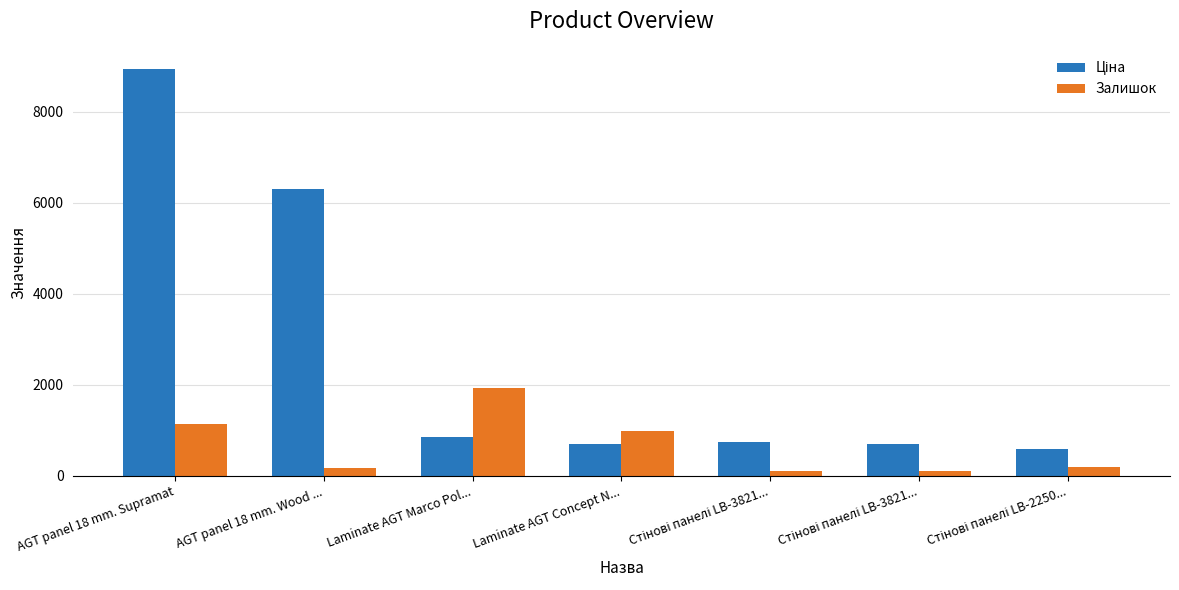

Between AGT panel 18 mm. Supramat and Laminate AGT Marco Pol..., which series saw the biggest shift?

Ціна